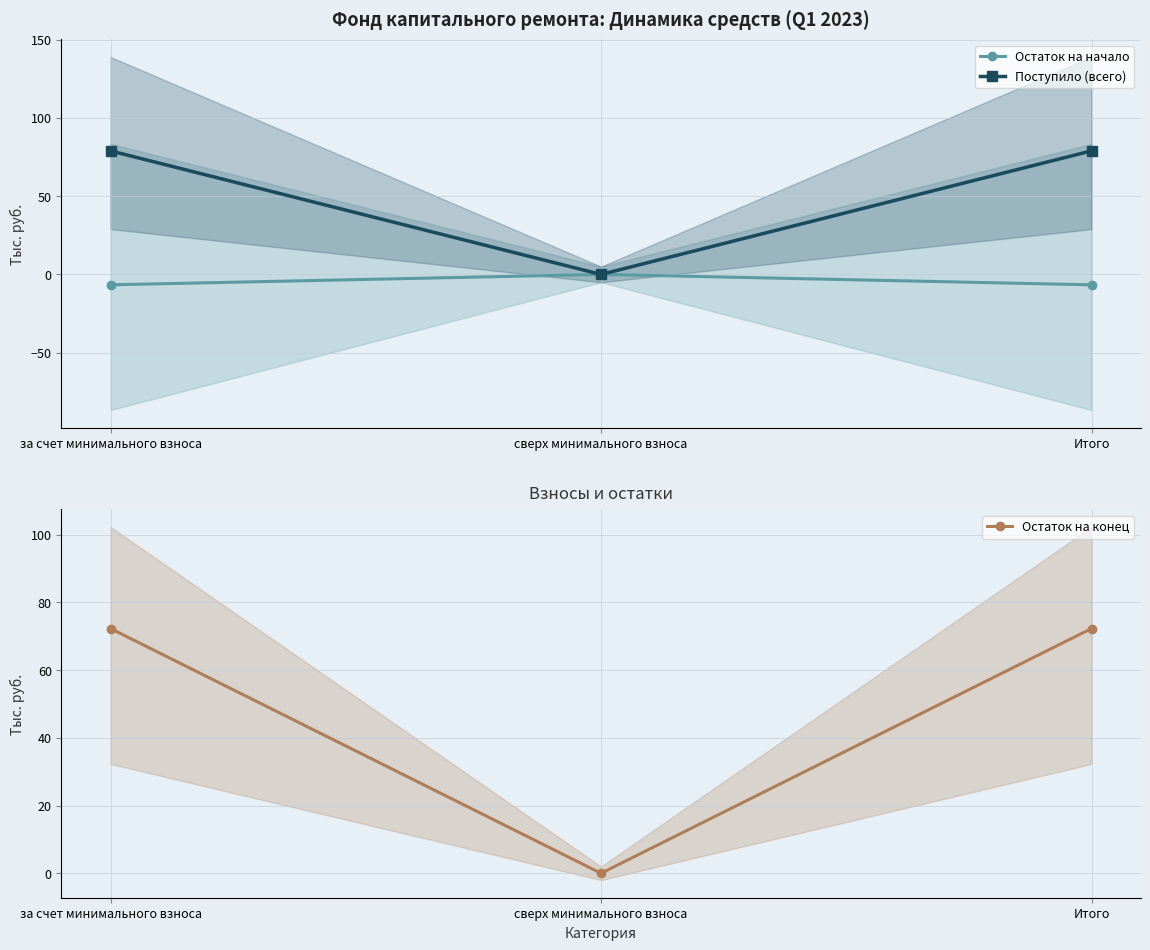

Which category has the lowest value across all series?

за счет минимального взноса